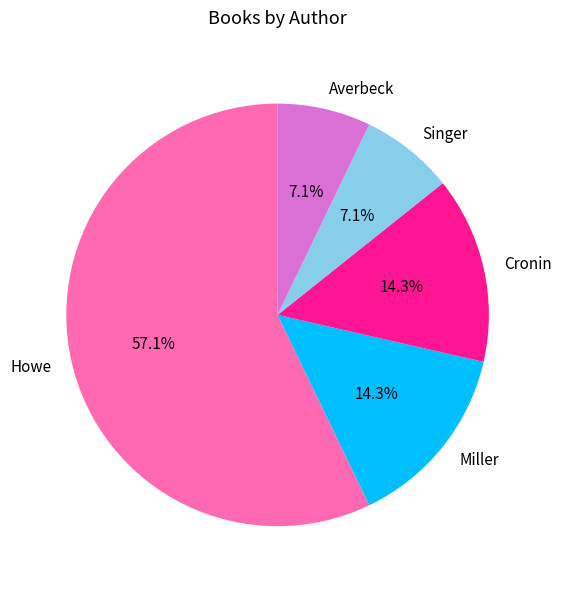

Is the sum of Singer and Howe greater than half?

Yes